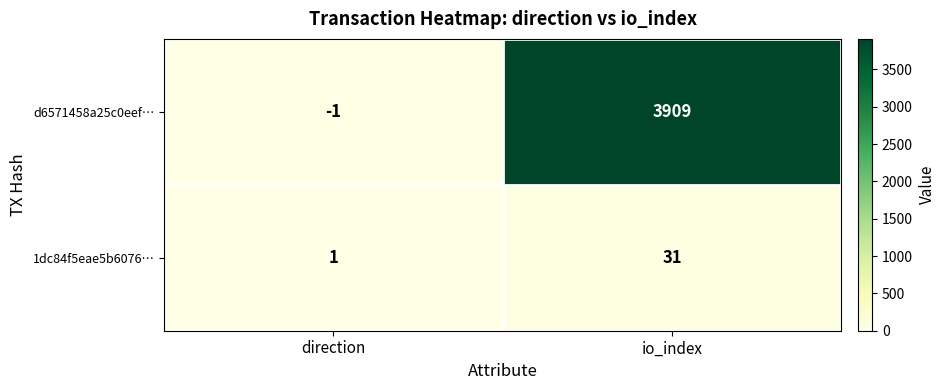

Where is d6571458a25c0eef… nearest to the value 1954?

direction